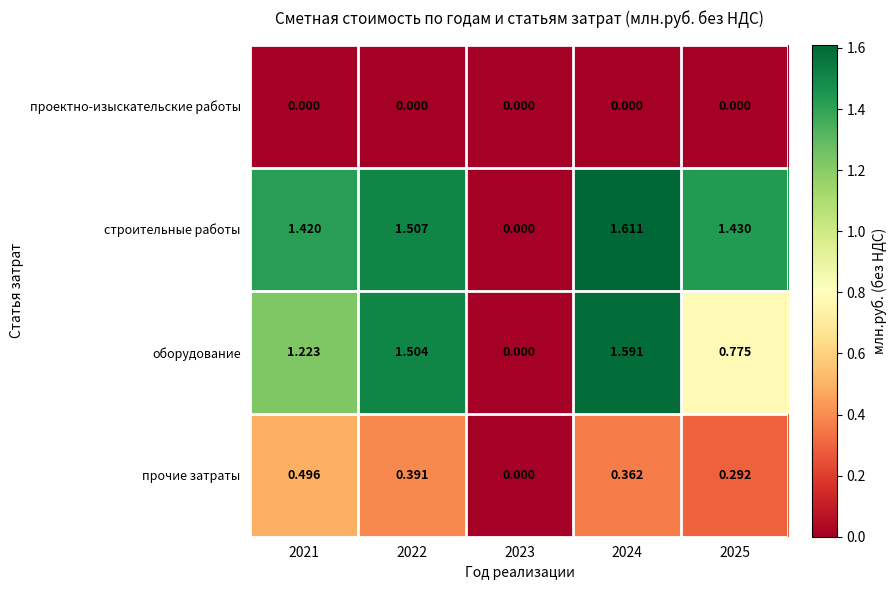

Between 2023 and 2024, which series saw the biggest shift?

строительные работы